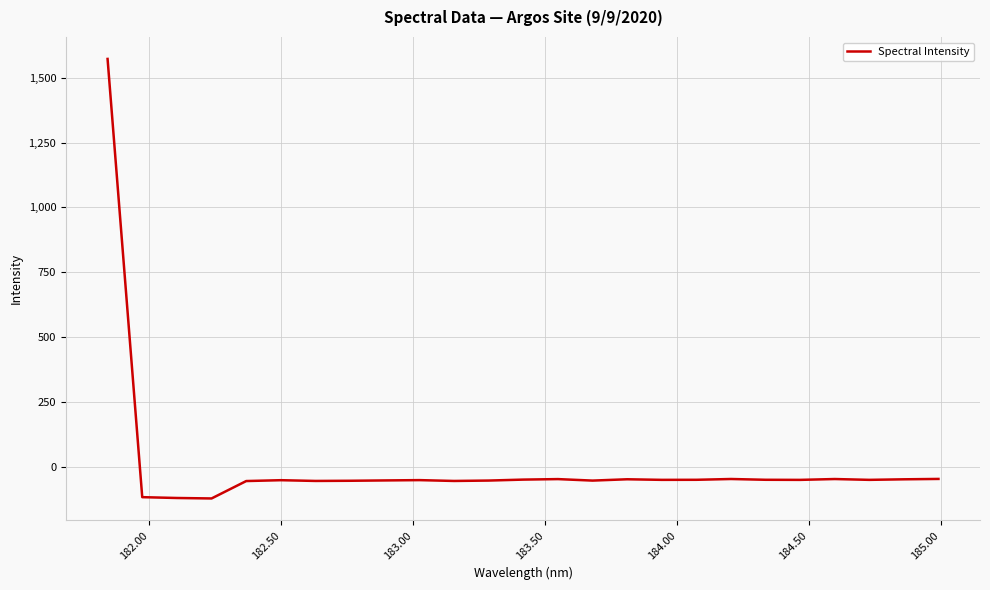

What is the greatest value displayed?

1572.4